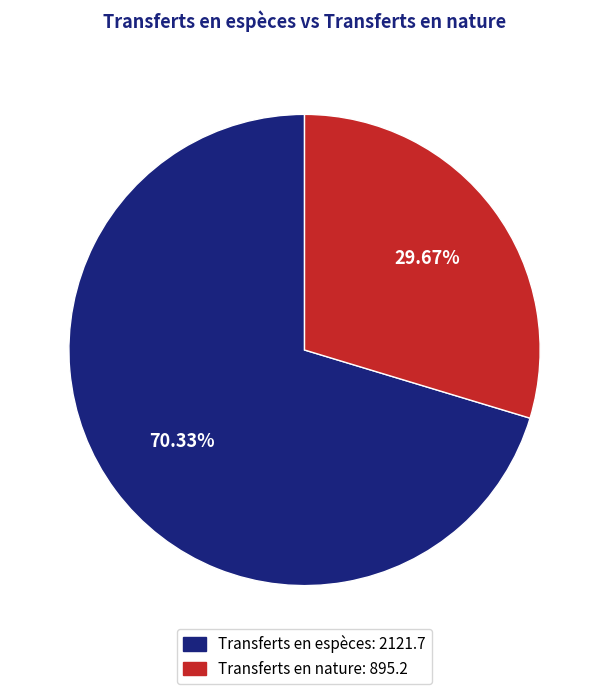

How many segments does this pie chart have?

2